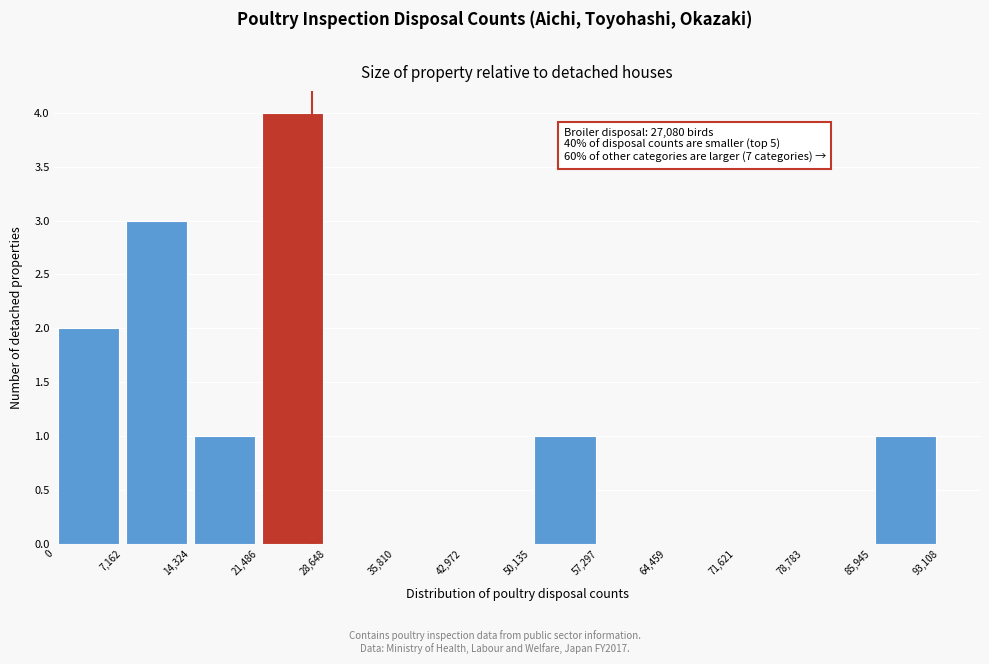

Which range on the x-axis has the tallest bar?

21,486 to 28,648